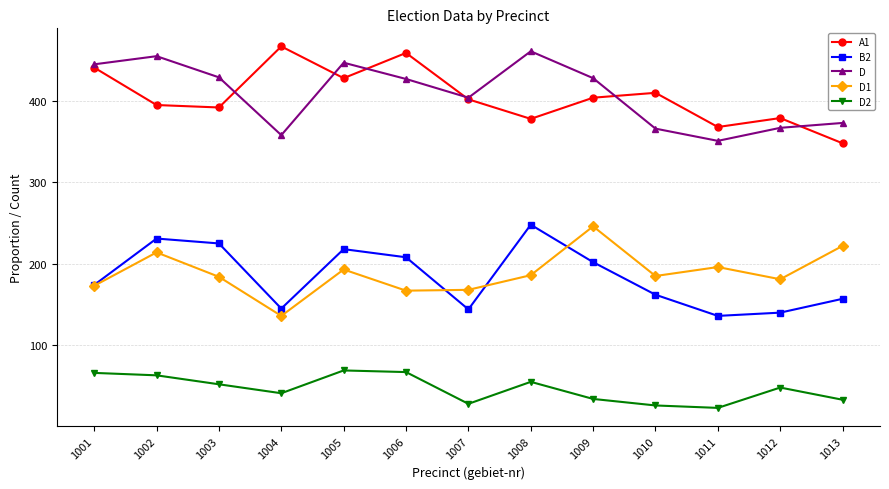

Where is the first local maximum for D?

1002